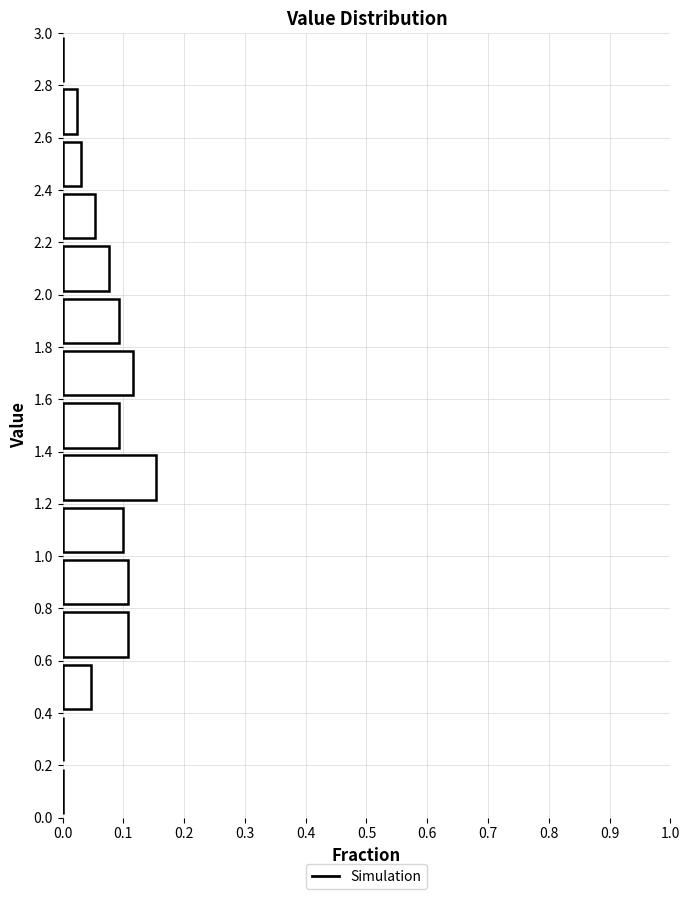

How long is the bar that spans 1.2 to 1.4 on the y-axis? The values are not printed on the chart, so give them approximately, as read against the axis.

0.15